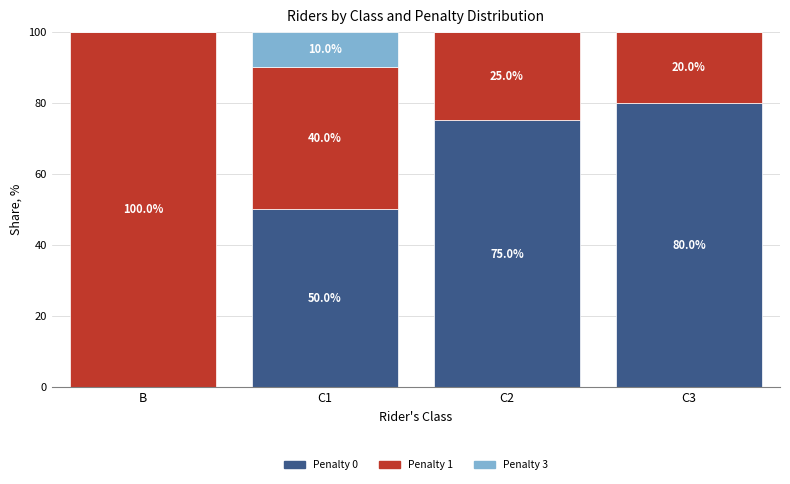

Does the chart contain stacked bars?

Yes